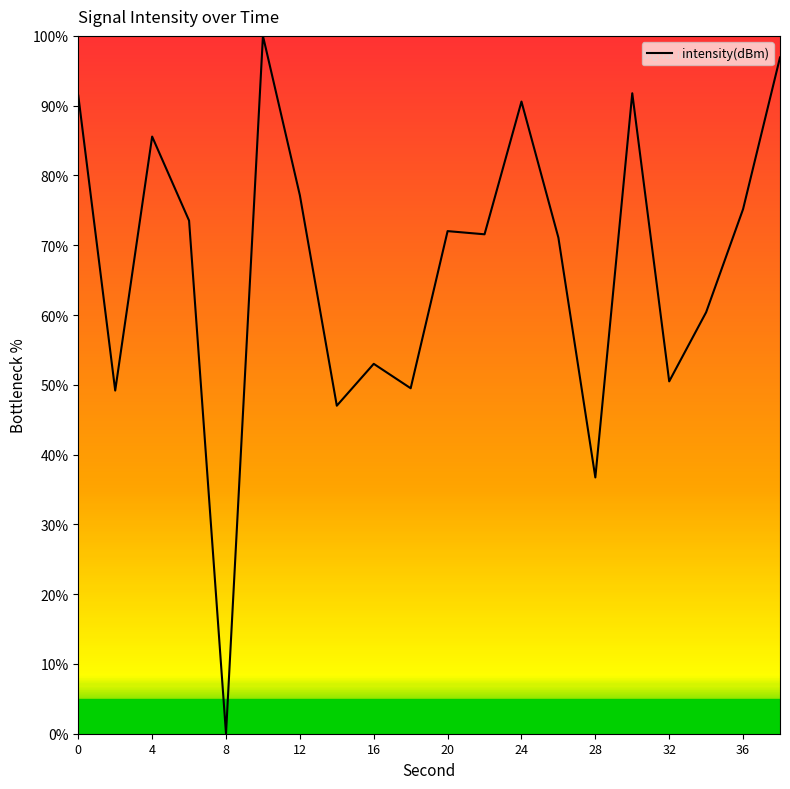

Does the chart display data point markers on the line(s)?

No